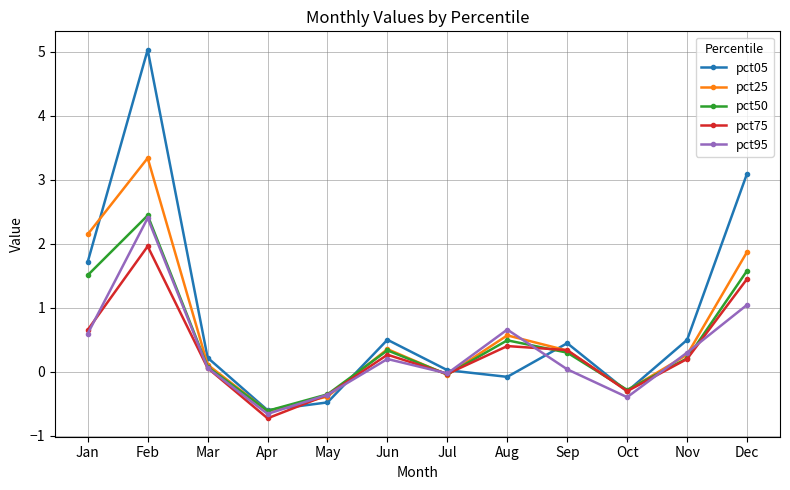

What is the maximum value for pct05?

5.0